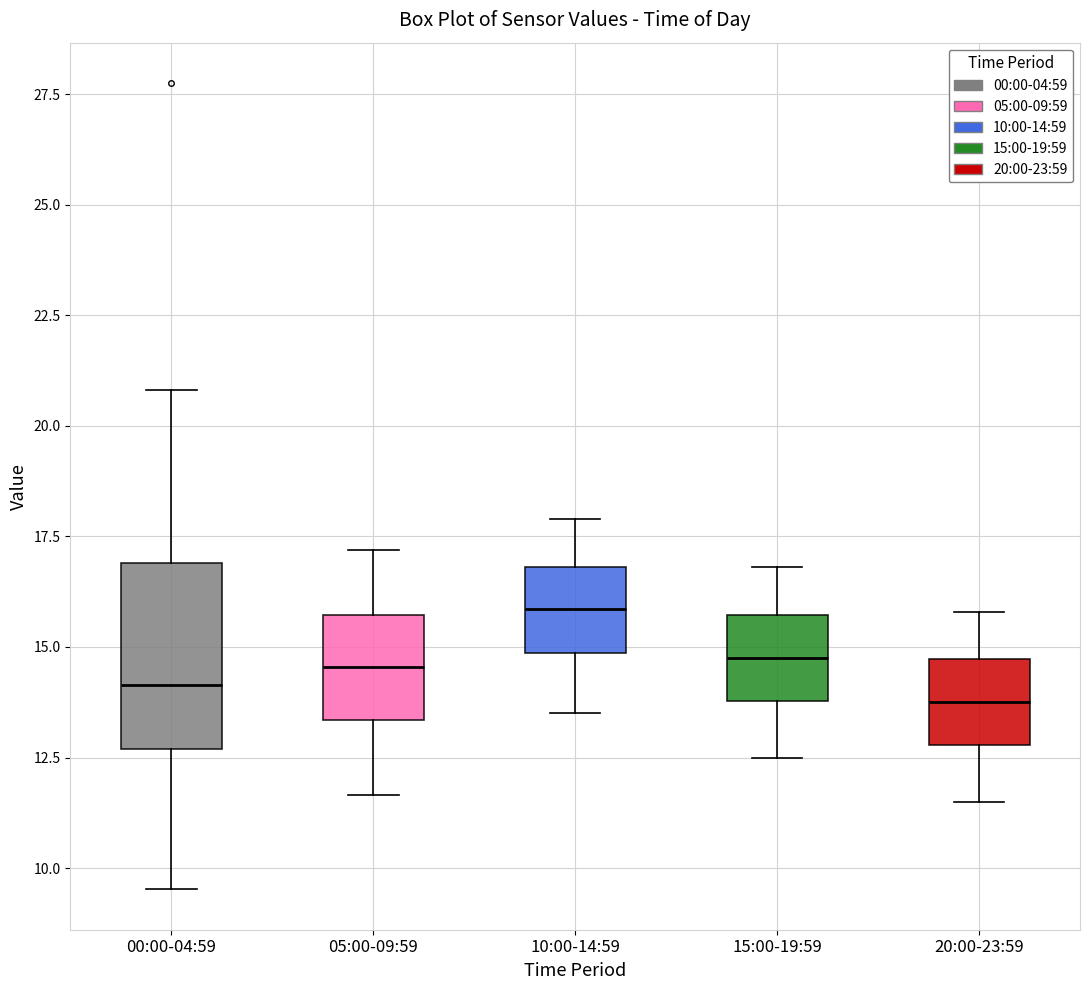

Reading left to right, transcribe this box plot: for each box, give where its median line is, the range the box spans, and where its two whiskers end, as read against the y-axis. The values are not printed on the chart, so give them approximately, as read against the axis.

00:00-04:59: median 14.0, box 12.5 to 17.0, whiskers 9.5 to 21.0
05:00-09:59: median 14.5, box 13.5 to 15.5, whiskers 11.5 to 17.0
10:00-14:59: median 16.0, box 15.0 to 17.0, whiskers 13.5 to 18.0
15:00-19:59: median 15.0, box 14.0 to 15.5, whiskers 12.5 to 17.0
20:00-23:59: median 14.0, box 13.0 to 14.5, whiskers 11.5 to 16.0